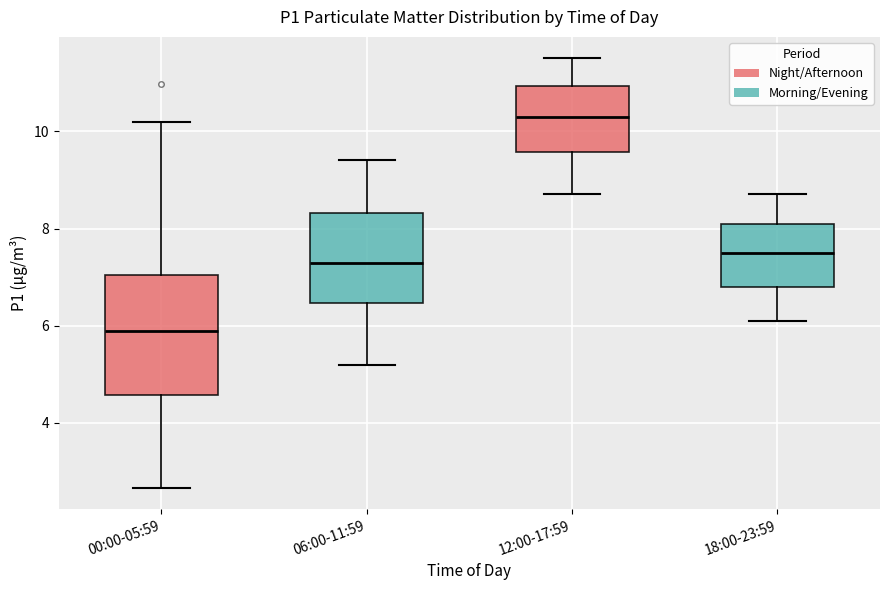

Reading left to right, transcribe this box plot: for each box, give where its median line is, the range the box spans, and where its two whiskers end, as read against the y-axis. The values are not printed on the chart, so give them approximately, as read against the axis.

00:00-05:59: median 5.8, box 4.6 to 7.0, whiskers 2.6 to 10.2
06:00-11:59: median 7.4, box 6.4 to 8.4, whiskers 5.2 to 9.4
12:00-17:59: median 10.4, box 9.6 to 11.0, whiskers 8.8 to 11.6
18:00-23:59: median 7.6, box 6.8 to 8.2, whiskers 6.2 to 8.8